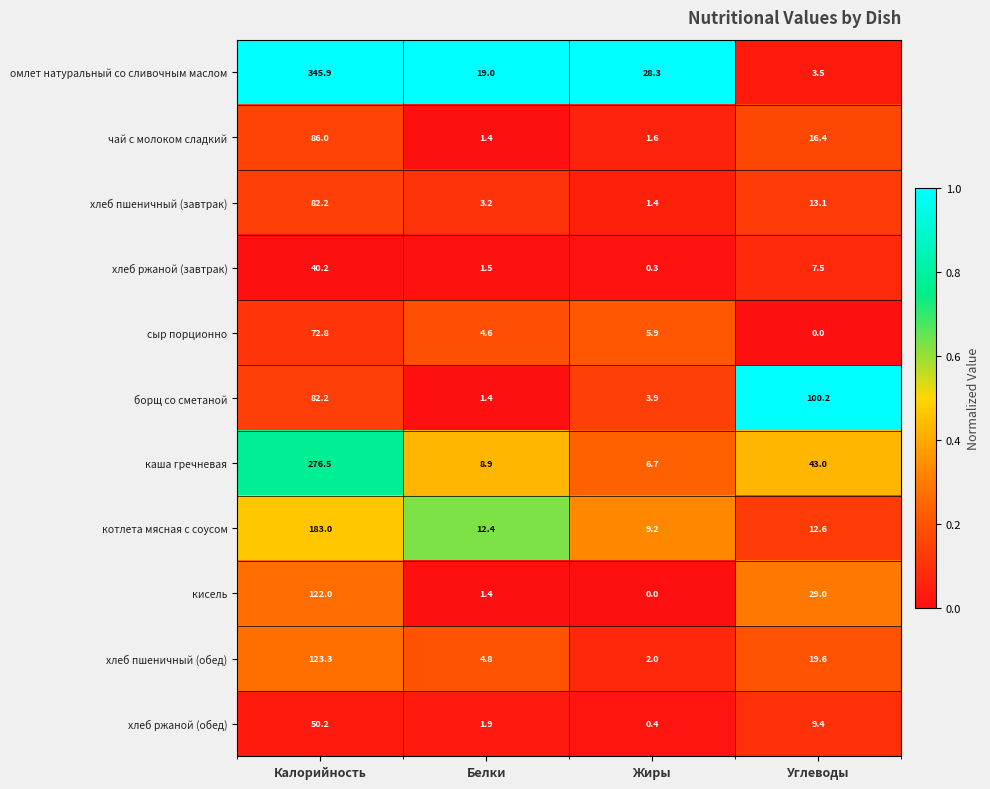

At Жиры, list the series in order from smallest to largest.

кисель, хлеб ржаной (завтрак), хлеб ржаной (обед), хлеб пшеничный (завтрак), чай с молоком сладкий, хлеб пшеничный (обед), борщ со сметаной, сыр порционно, каша гречневая, котлета мясная с соусом, омлет натуральный со сливочным маслом